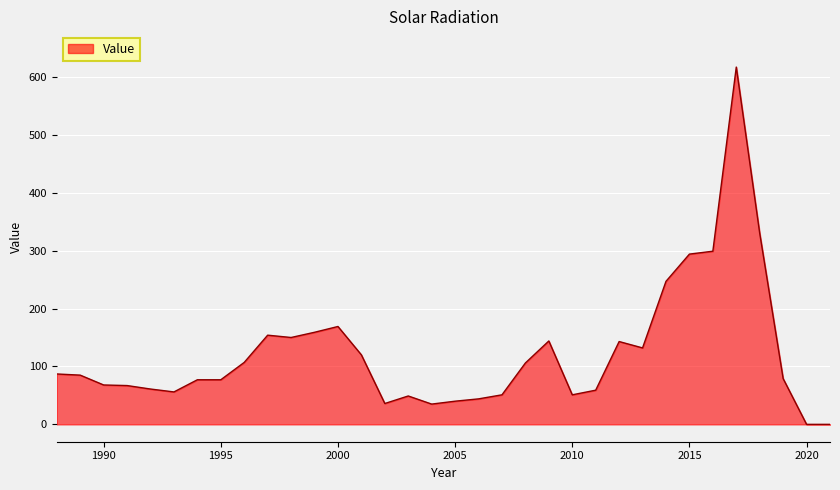

What is the maximum value shown in the chart?

617